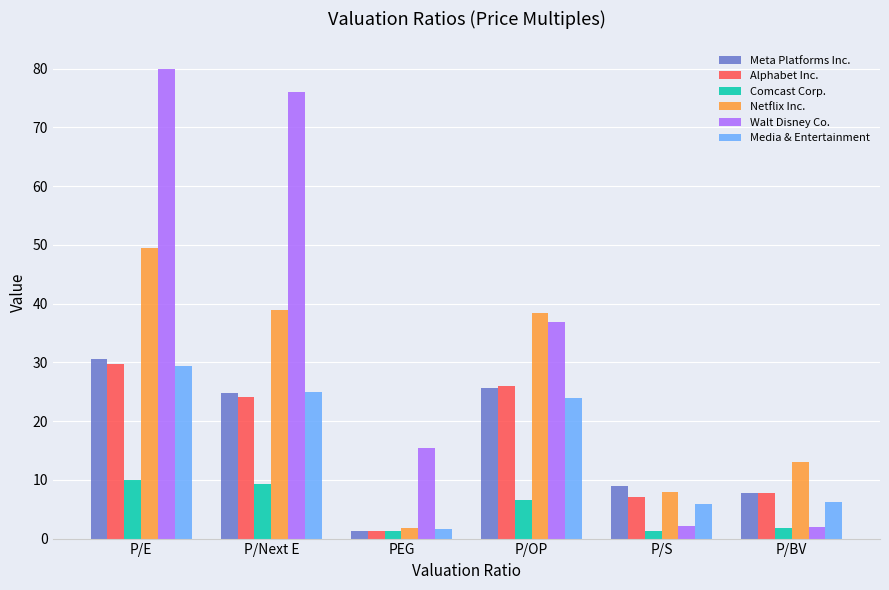

How many bars are there in each group?

6